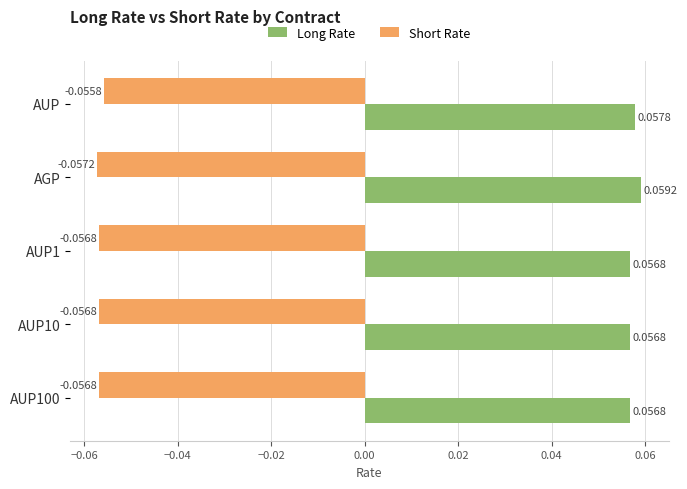

Which series has the largest range (max minus min)?

Long Rate